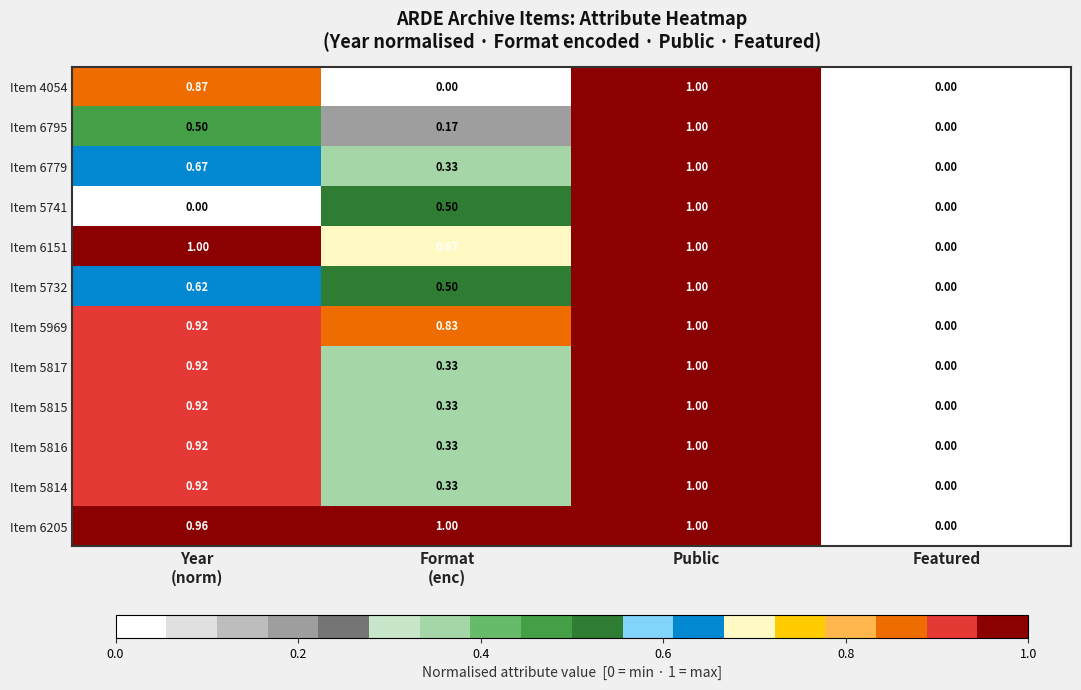

At which category is the sum across all series the highest?

Public